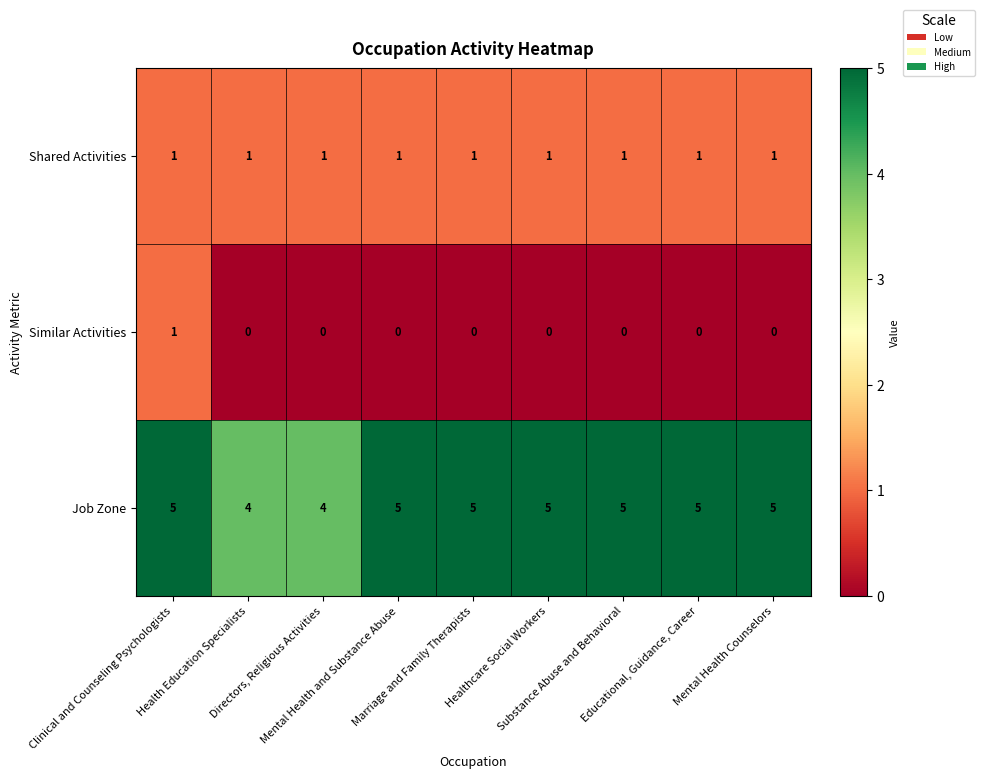

List the series in order of their overall mean, lowest first.

Similar Activities, Shared Activities, Job Zone